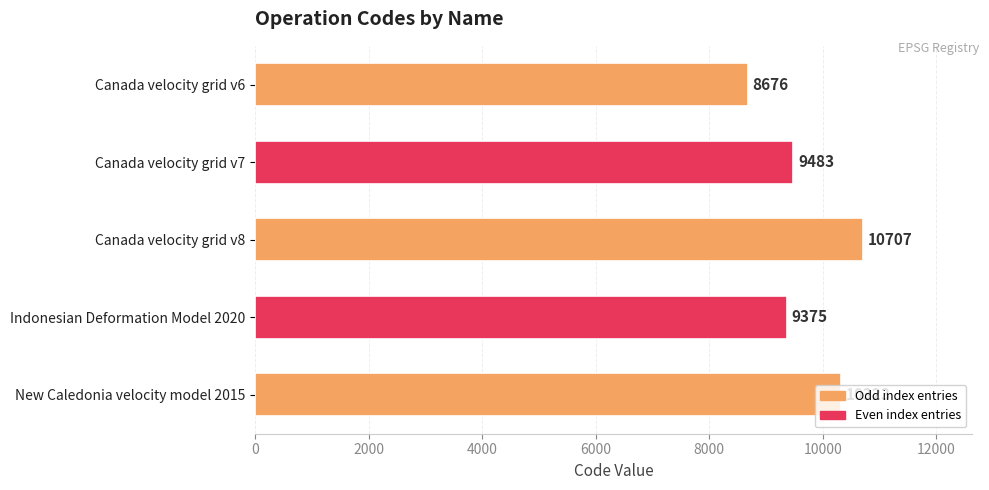

Is it true that the value at Canada velocity grid v6 is 8676?

True